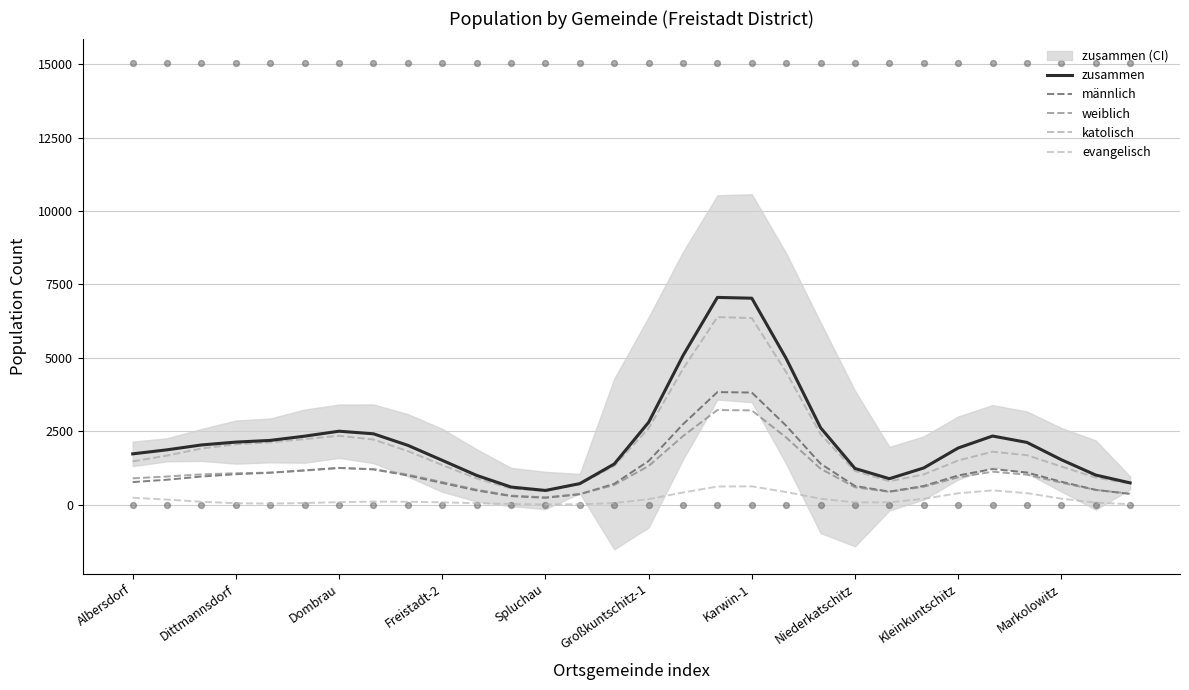

Which series has the widest spread of Y values?

zusammen